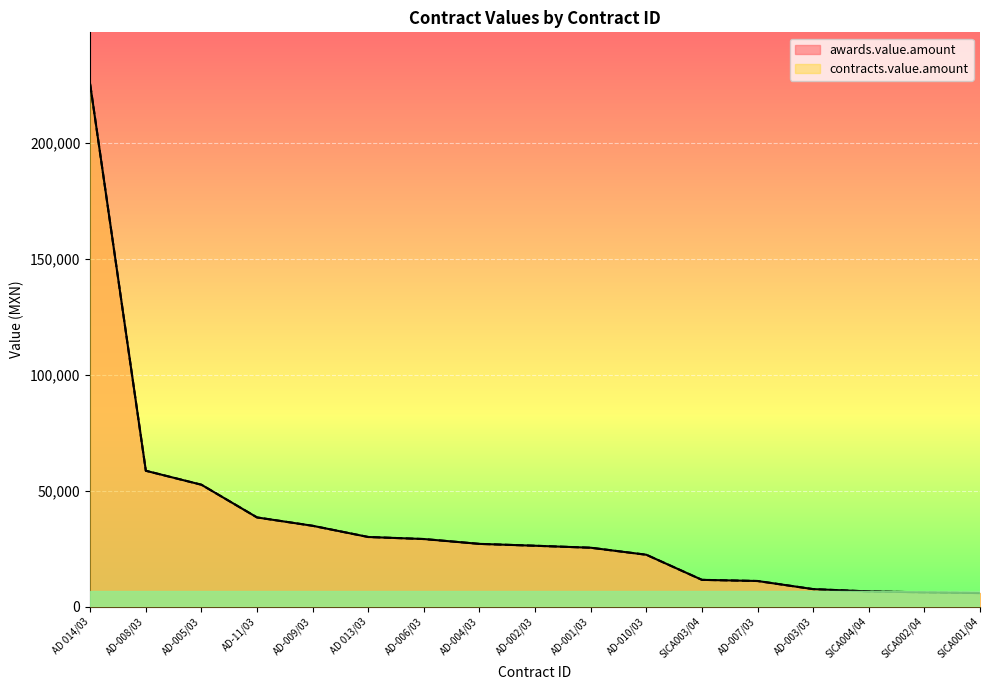

How many lines are shown in the chart?

2